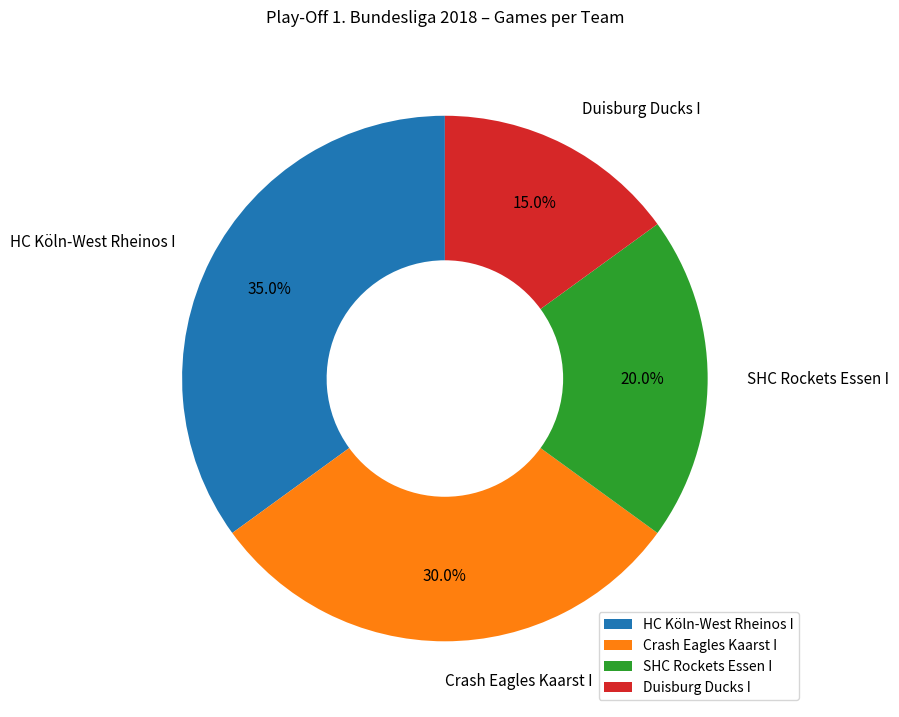

Which category has the biggest portion of the pie?

HC Köln-West Rheinos I